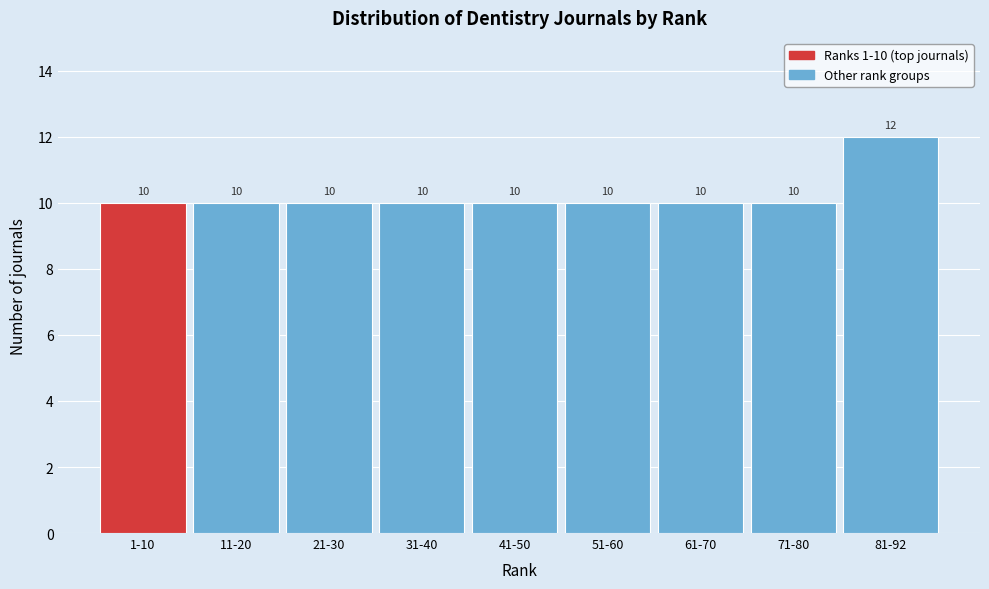

Reading right to left, transcribe all the data shown in this chart.

12	10	10	10	10	10	10	10	10